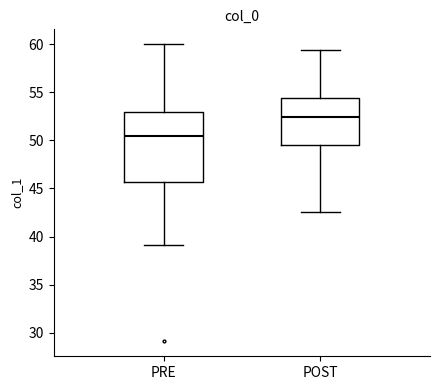

Reading left to right, read every box against the y-axis: the position of its median line, the range the box covers, and the ends of its whiskers. The values are not printed on the chart, so give them approximately, as read against the axis.

PRE: median 50.5, box 45.5 to 53.0, whiskers 39.0 to 60.0
POST: median 52.5, box 49.5 to 54.5, whiskers 42.5 to 59.5